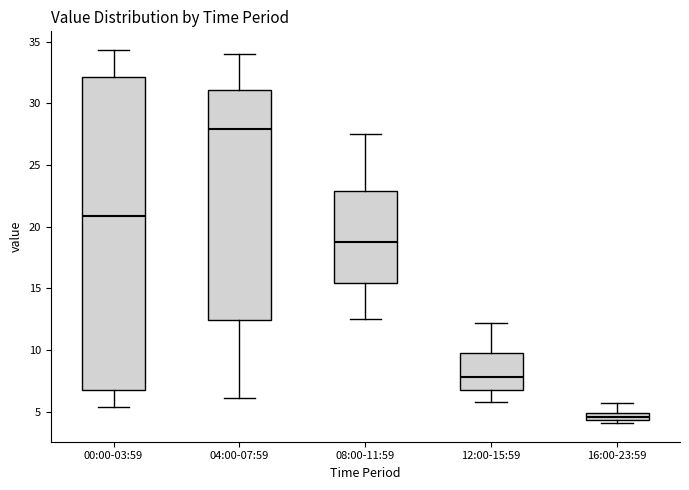

Which box is the tallest, from its lower edge to its upper edge?

00:00-03:59